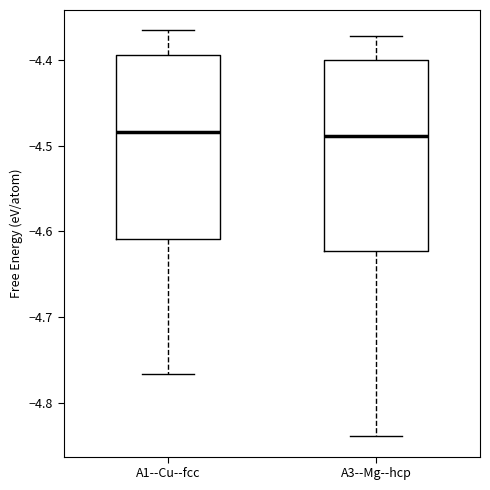

Reading left to right, read every box against the y-axis: the position of its median line, the range the box covers, and the ends of its whiskers. The values are not printed on the chart, so give them approximately, as read against the axis.

A1--Cu--fcc: median -4.48, box -4.61 to -4.39, whiskers -4.77 to -4.37
A3--Mg--hcp: median -4.49, box -4.62 to -4.40, whiskers -4.84 to -4.37